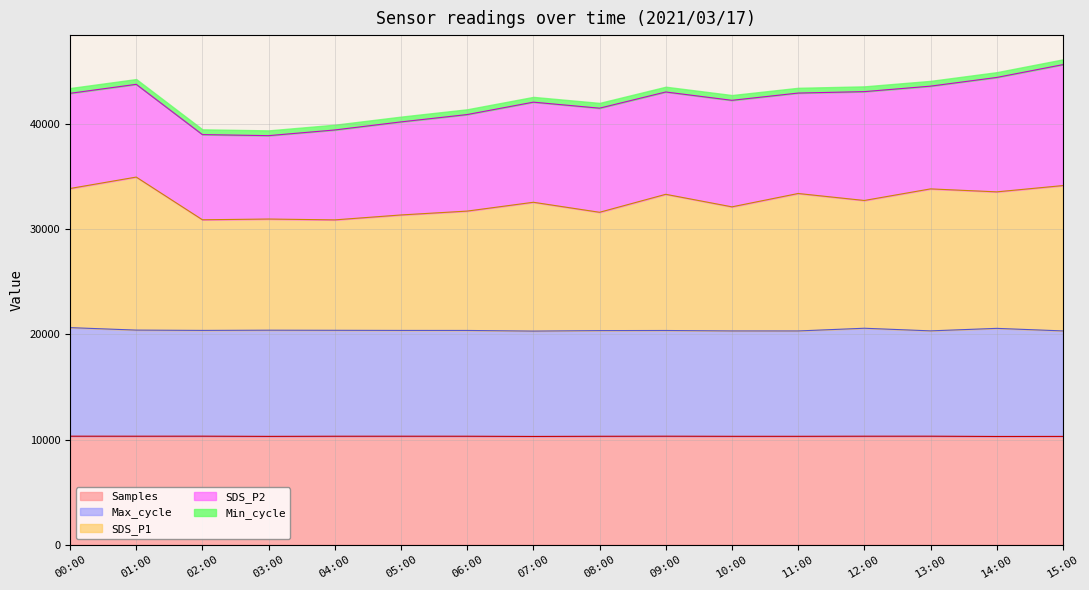

True or false: SDS_P1 and Samples intersect in this chart.

False